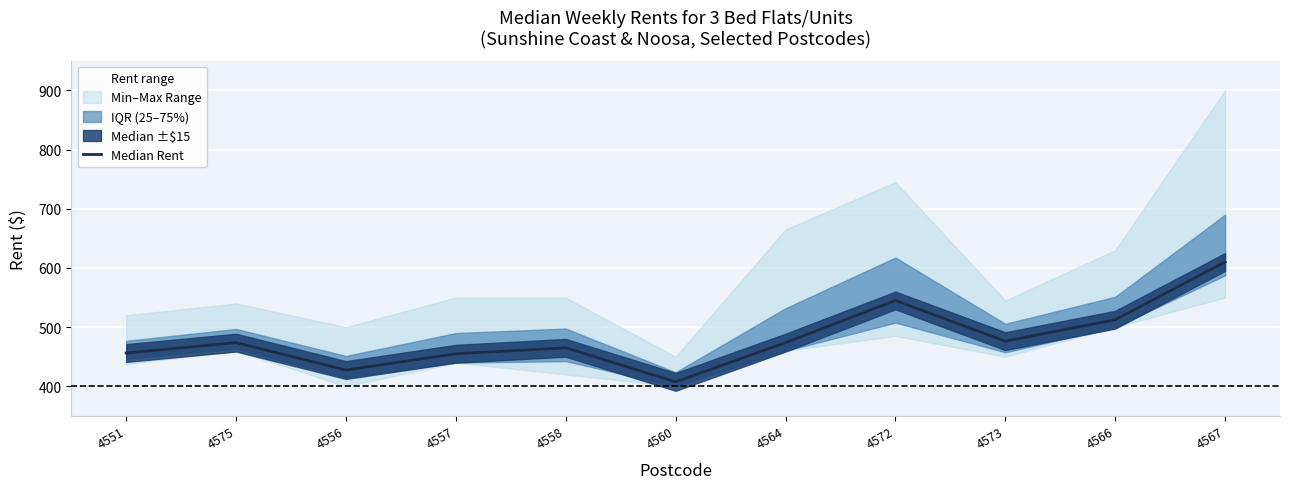

Between 4557 and 4556, which is larger?

4557